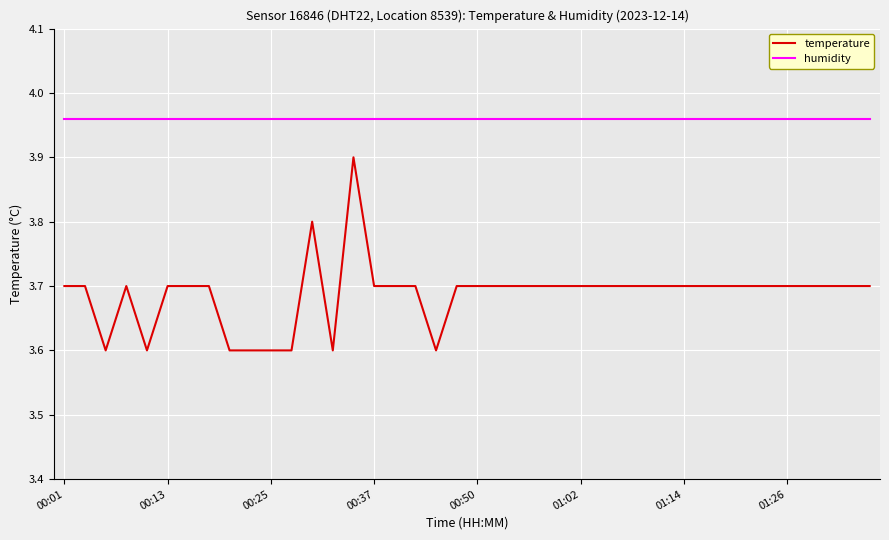

At how many categories does at least one series exceed 3?

40